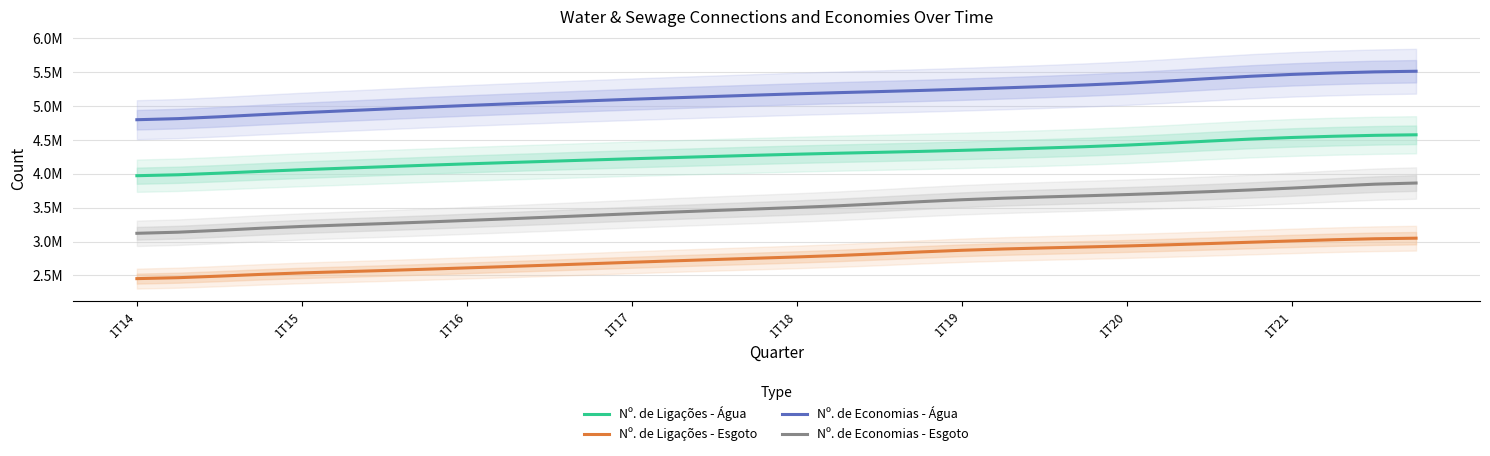

How many data points in Nº. de Economias - Esgoto are less than 3504379?

16